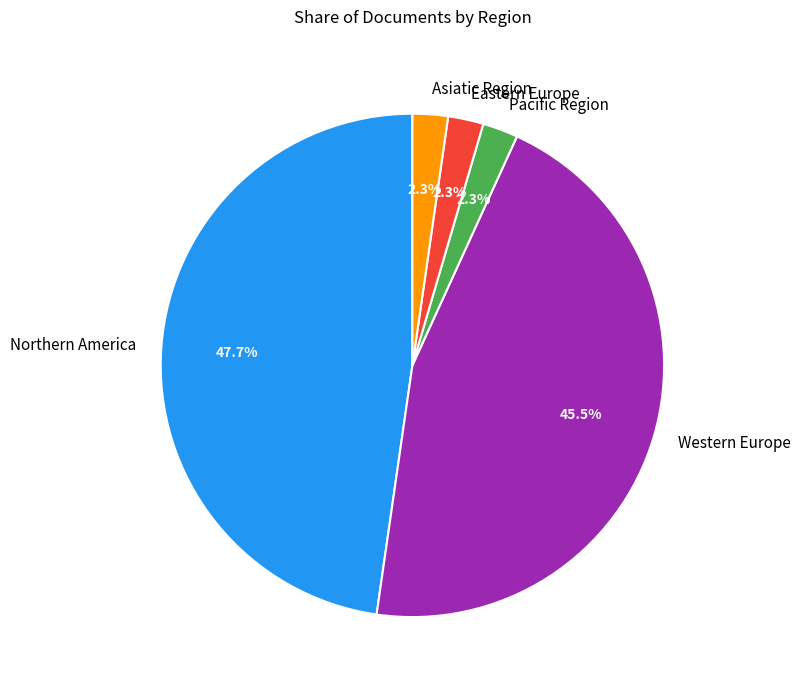

To the nearest percent, what is the average slice percentage?

20%